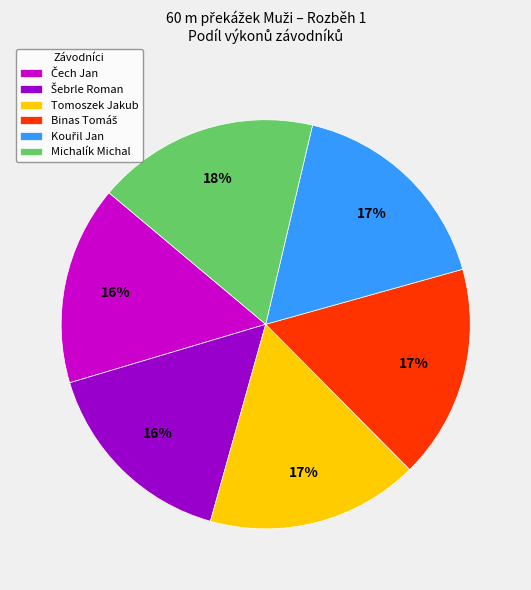

Count the number of slices in the pie.

6